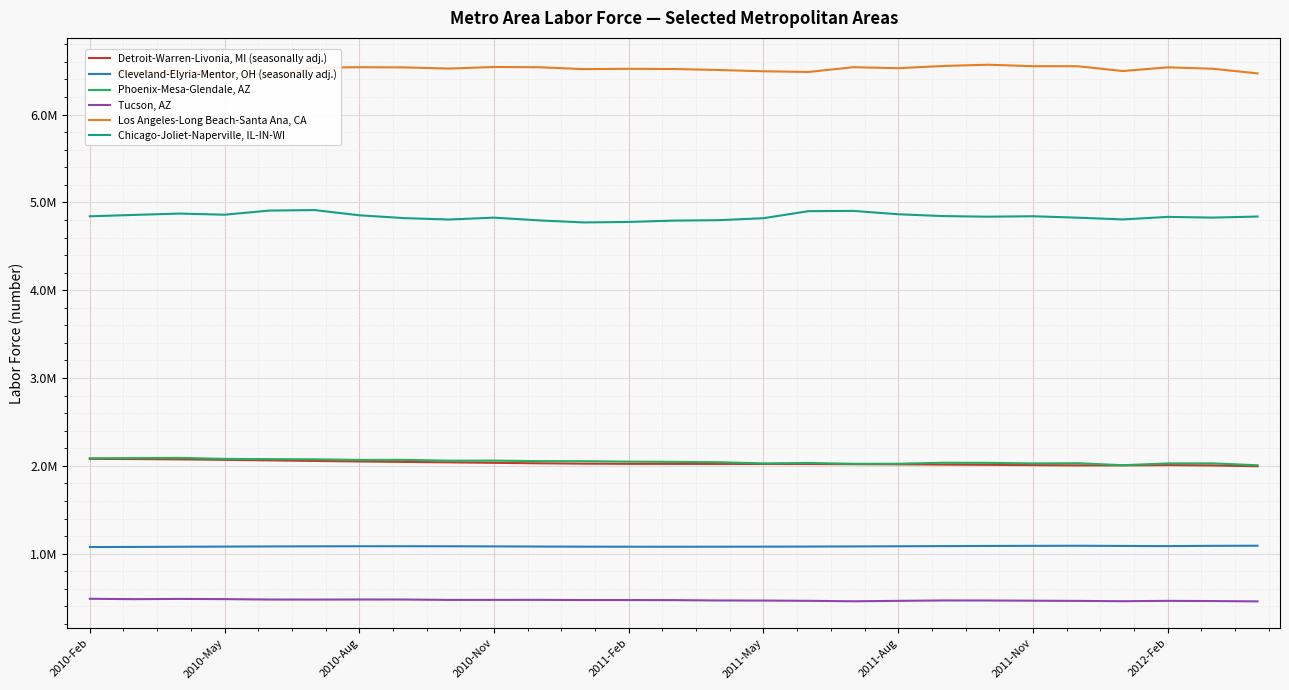

What position from the left is 10?

11